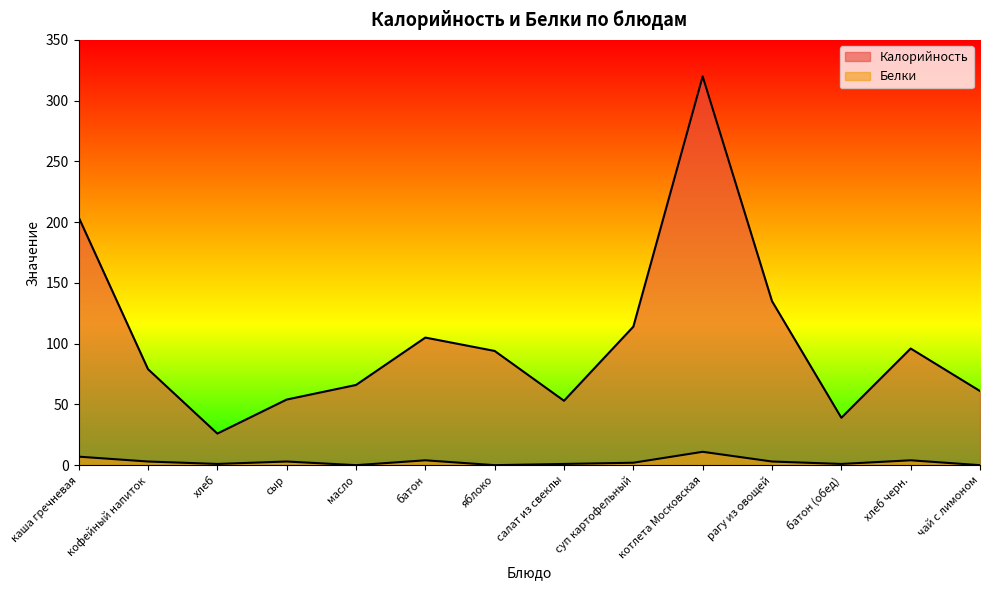

What is the spread (max minus min) of values at хлеб?

25